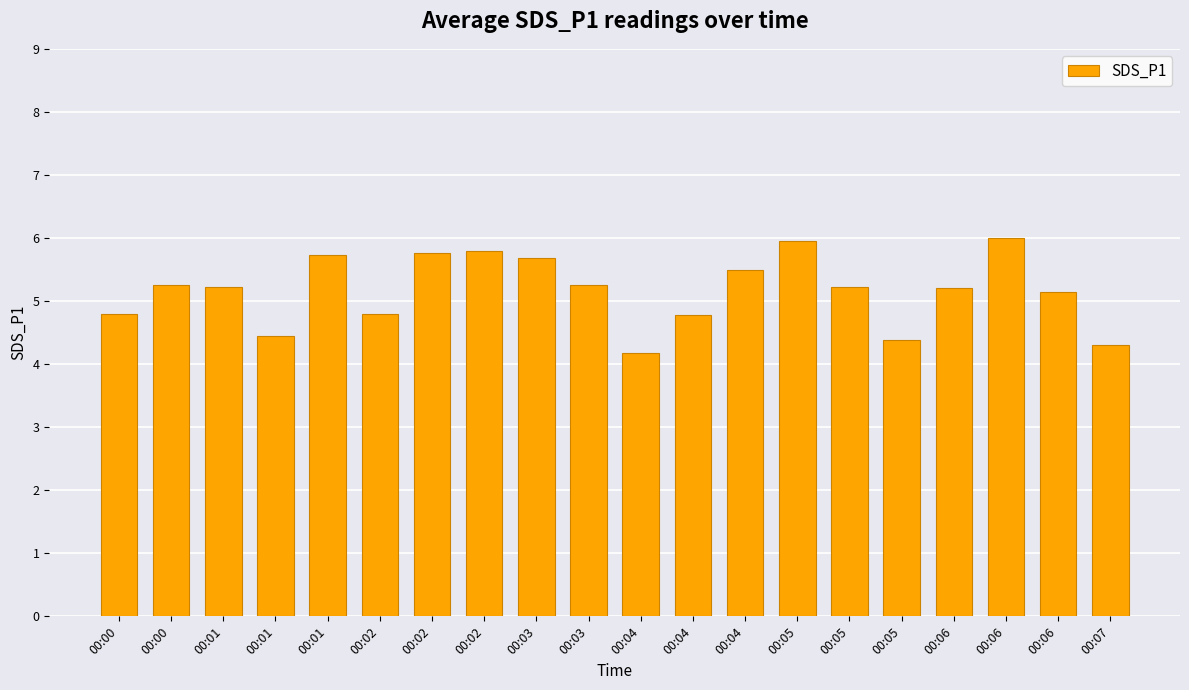

Is it true that the value at 00:04 is 7.0?

False